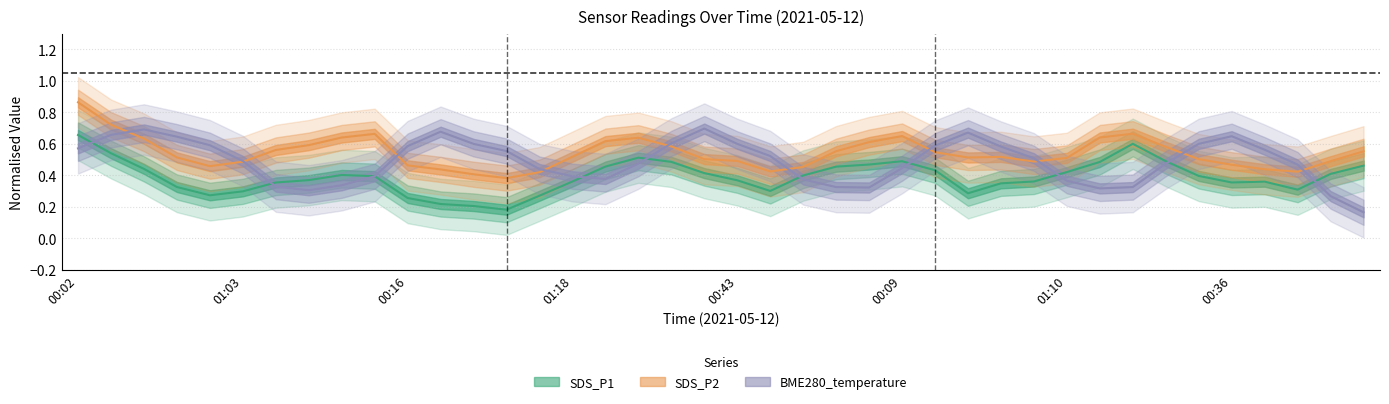

Does the chart have visible grid lines?

Yes